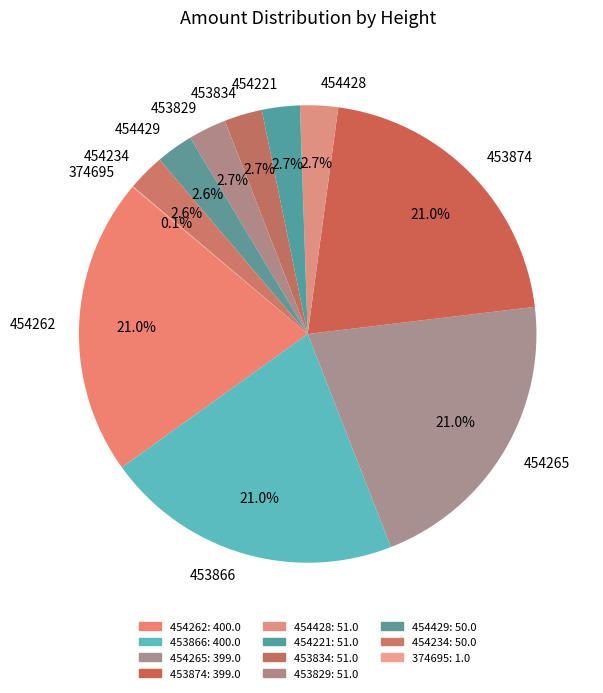

Combined, do 453834 and 454262 account for over 50%?

No